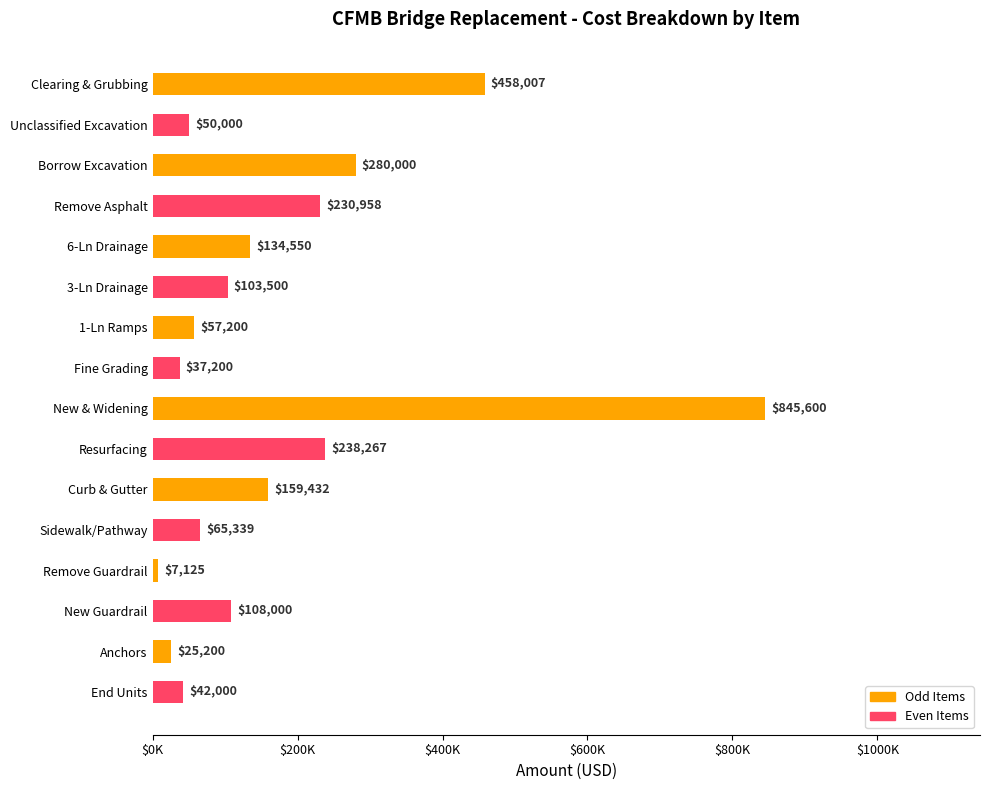

Does the chart contain stacked bars?

No